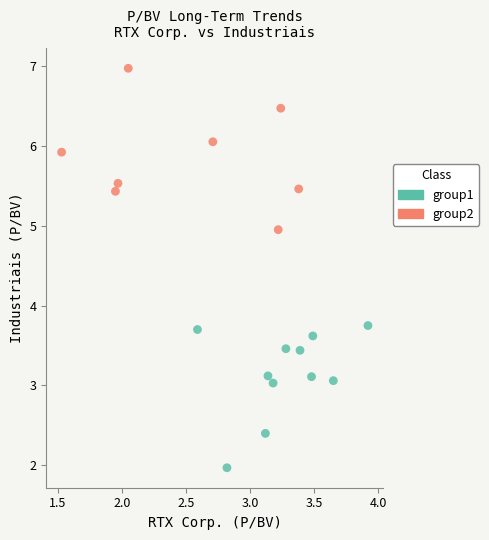

Which series has the largest Y range (max minus min)?

group2